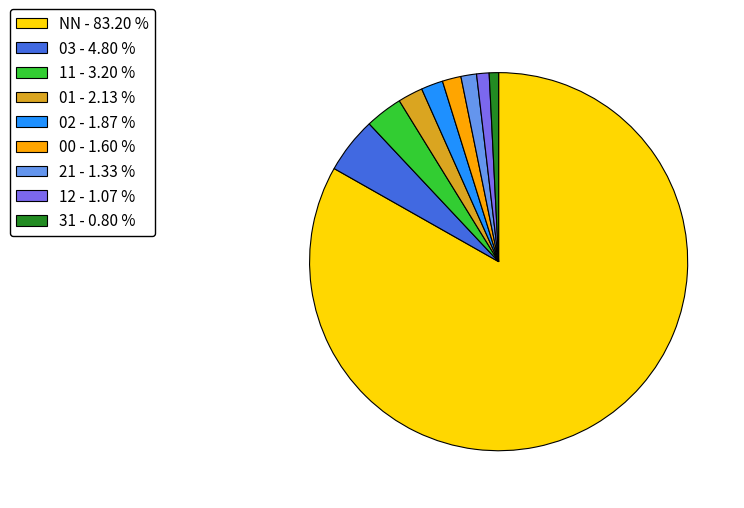

True or false: 01 accounts for 12% of the total.

False